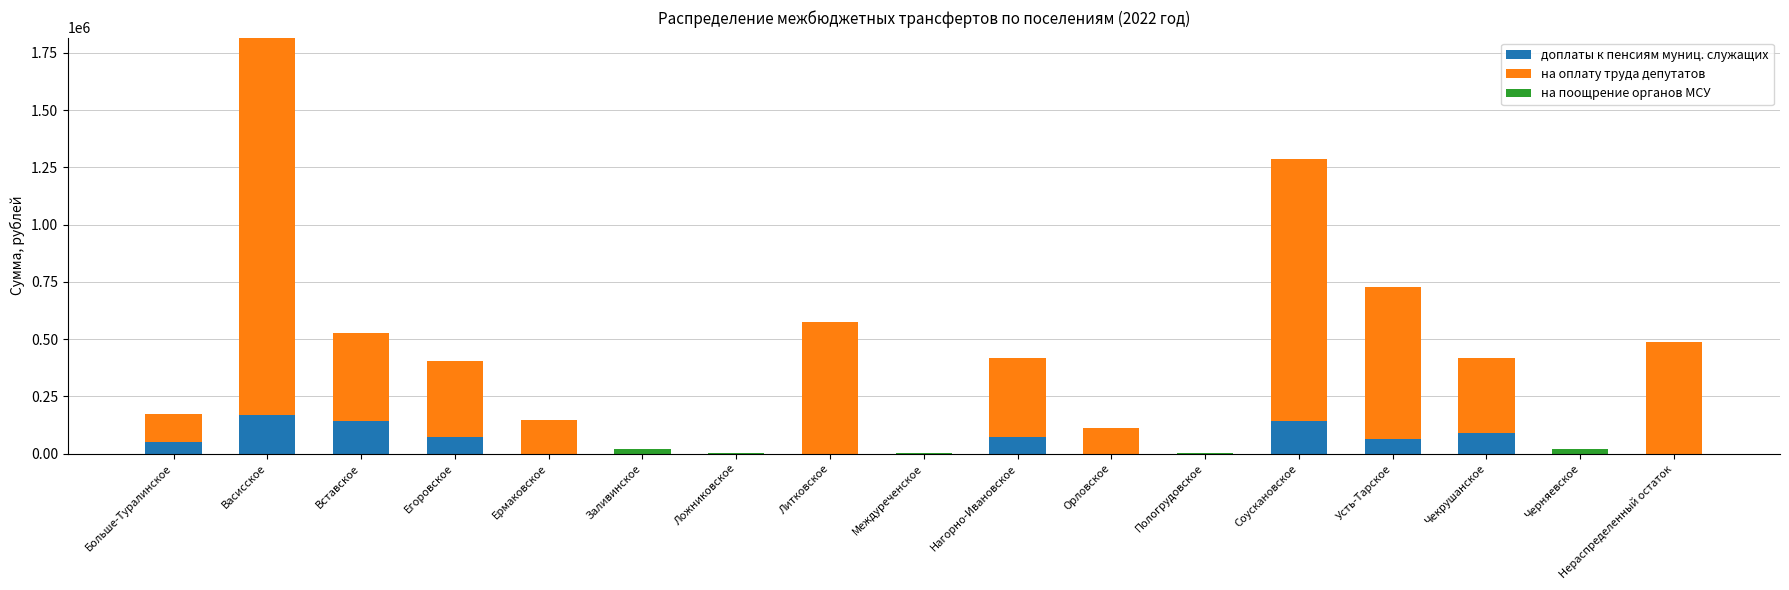

What is the sum of all доплаты к пенсиям муниц. служащих values?

798602.3